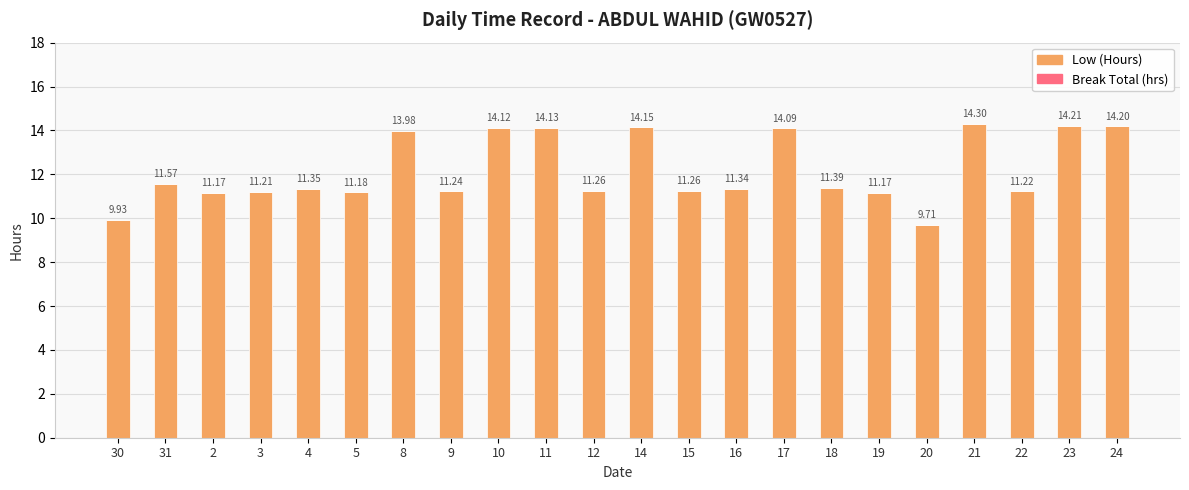

What is the ratio of the value at 5 to the value at 16?

1.0